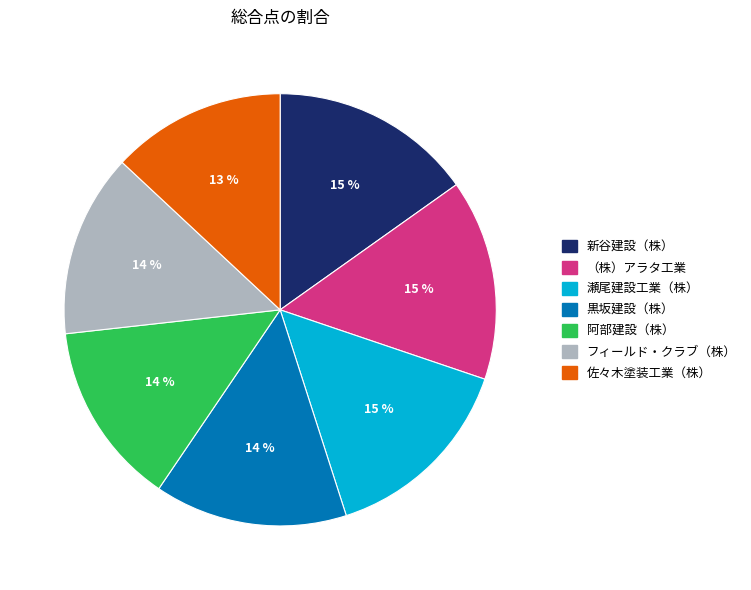

Does any single category account for the majority?

No